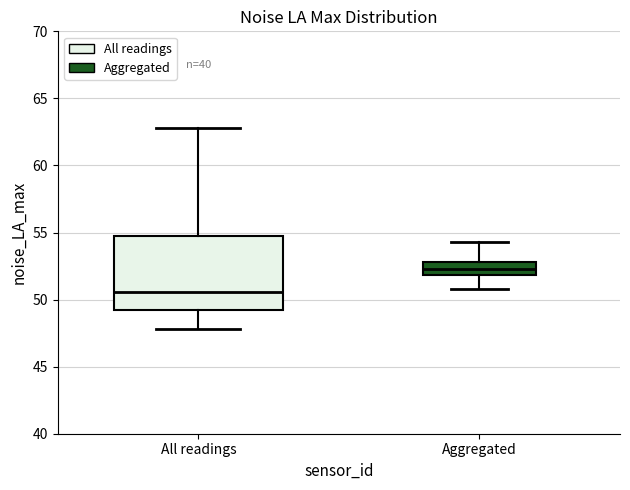

Where does the lower whisker of the box for Aggregated end on the y-axis? The values are not printed on the chart, so give them approximately, as read against the axis.

51.0